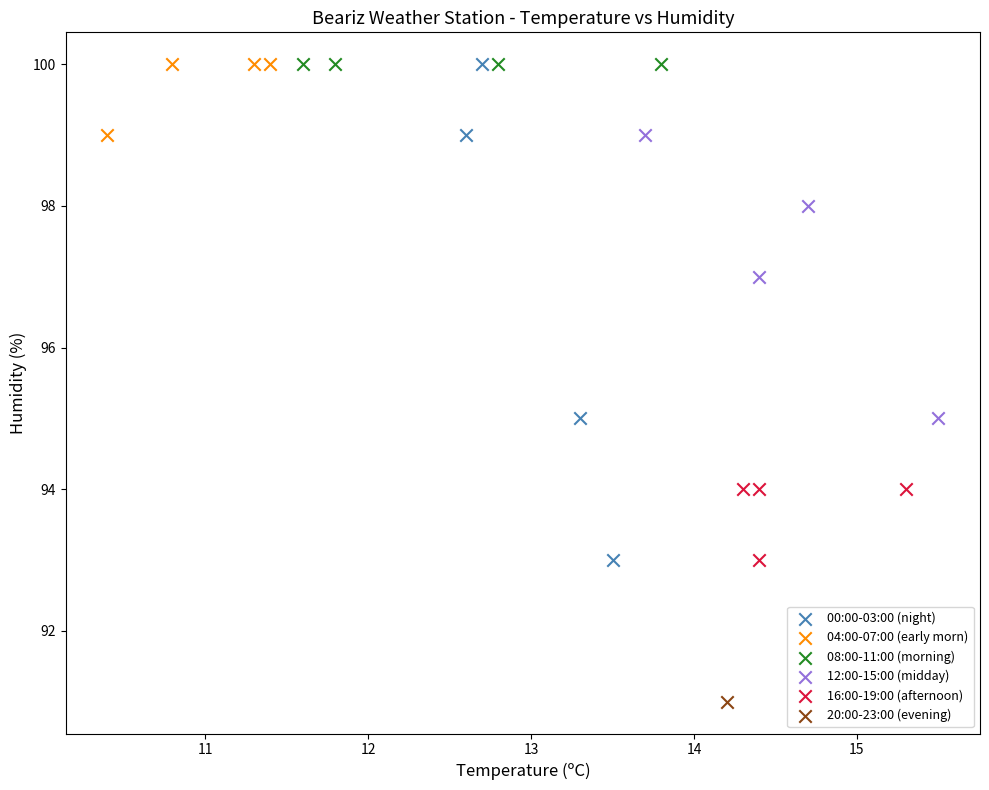

What are all the series names shown in the legend?

00:00-03:00 (night), 04:00-07:00 (early morn), 08:00-11:00 (morning), 12:00-15:00 (midday), 16:00-19:00 (afternoon), 20:00-23:00 (evening)